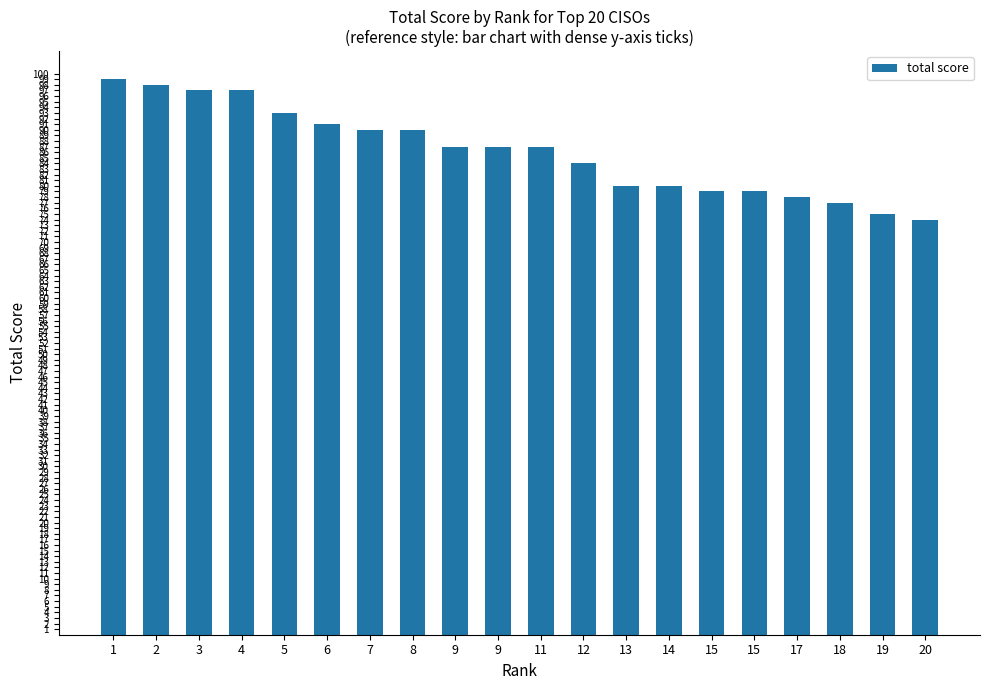

How many categories are shown in the chart?

20